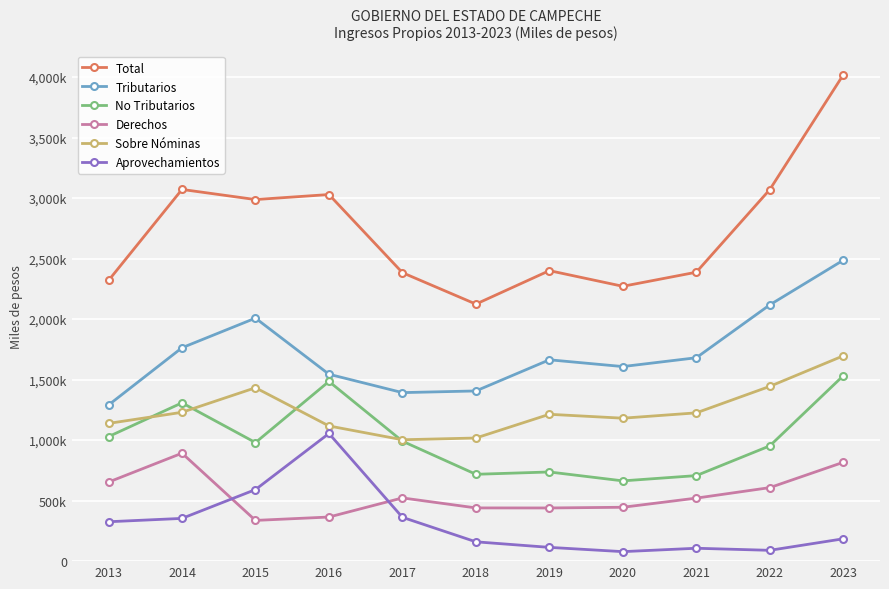

What is the total value across all series at 2019?

6568468.0